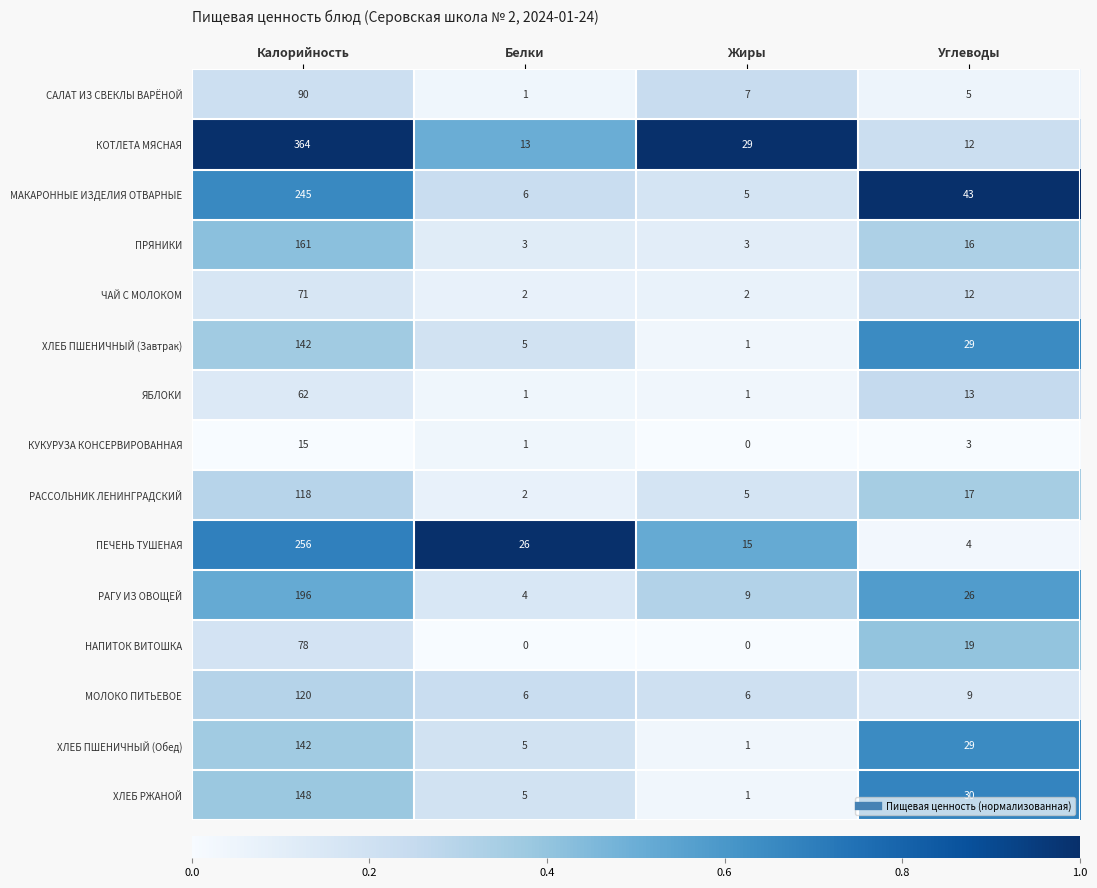

What is the sum of the ЧАЙ С МОЛОКОМ values at Углеводы and Калорийность?

83